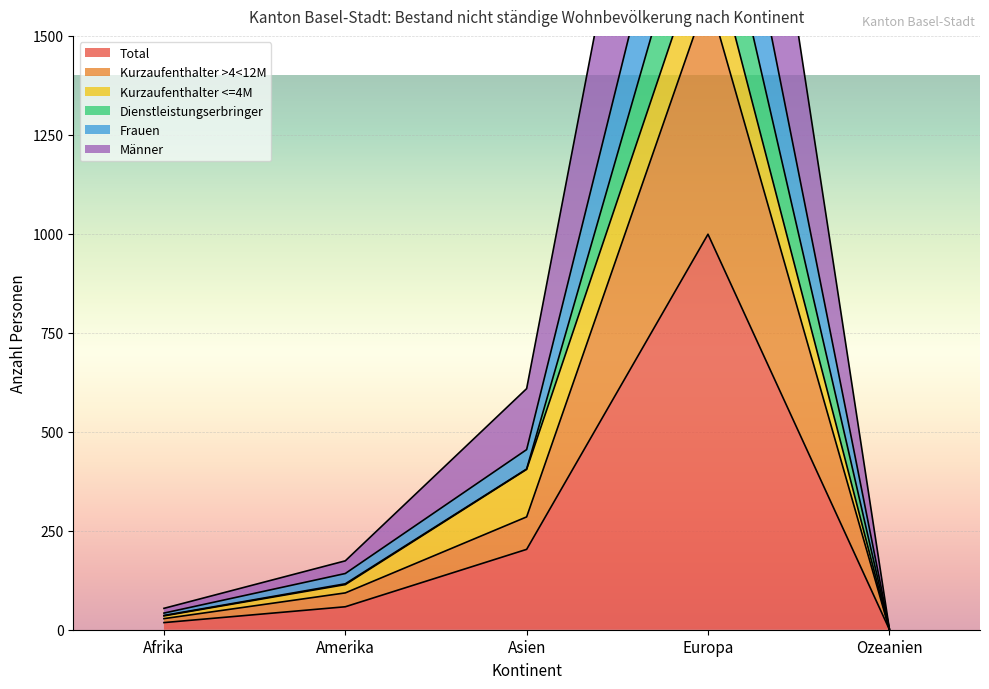

Which category has the highest value in the Total series?

Europa